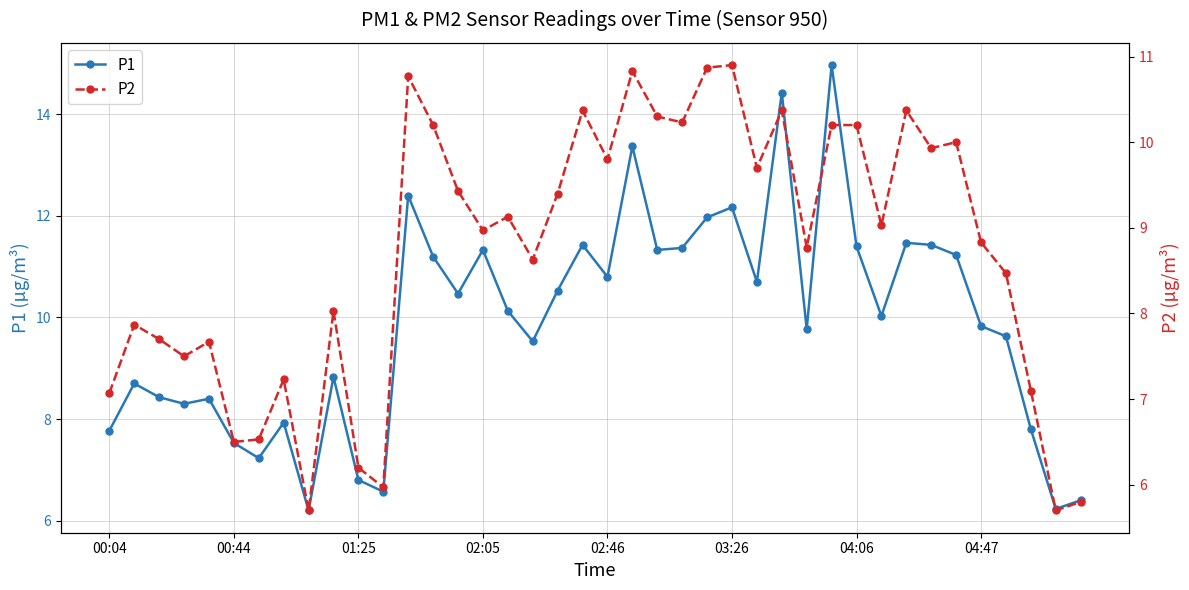

True or false: P2 has more than 2 interior local peaks.

True